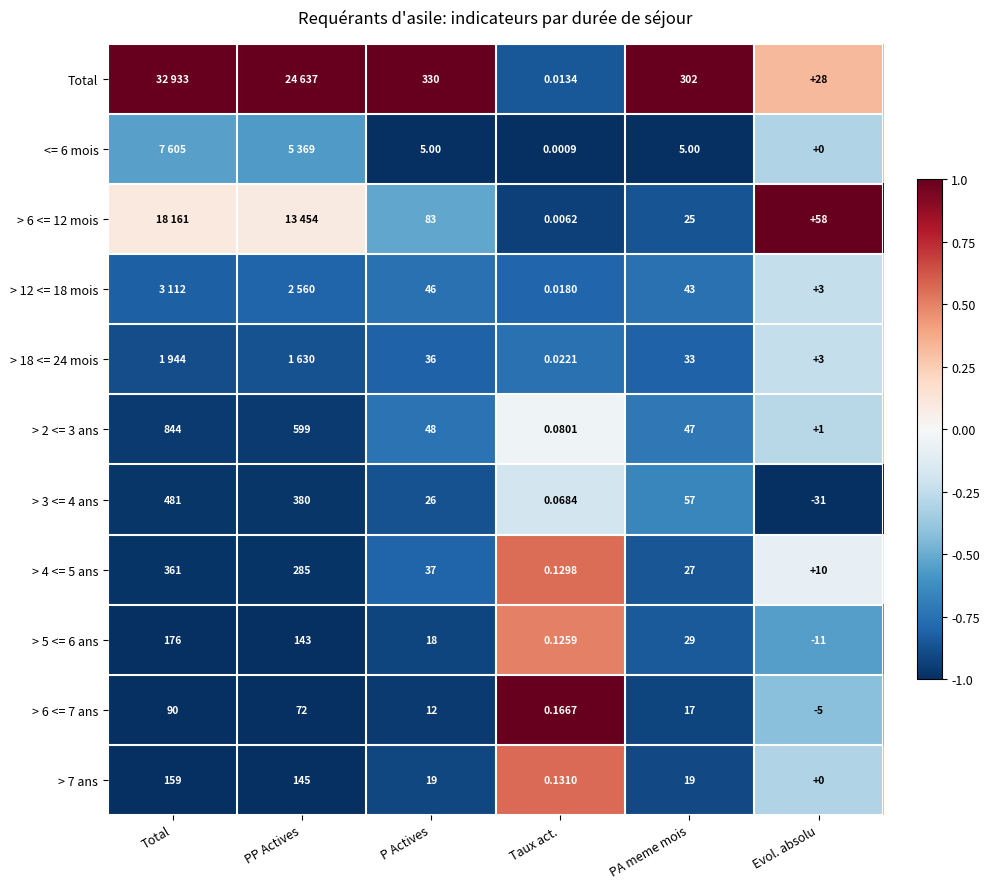

Rank the categories by > 4 <= 5 ans value from lowest to highest.

Taux act., Evol. absolu, PA meme mois, P Actives, PP Actives, Total